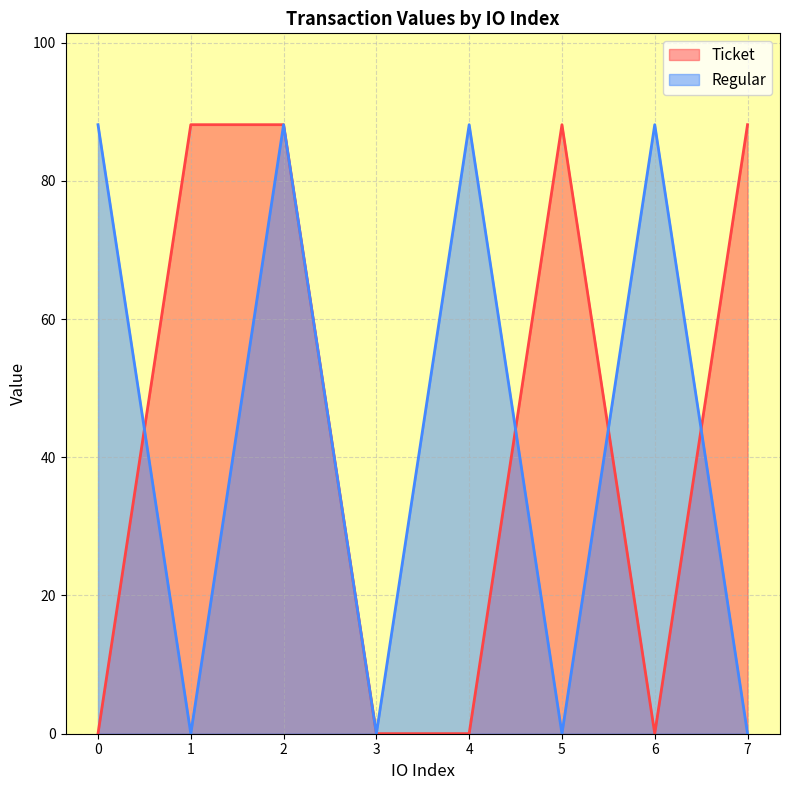

What is the average value of the Regular series?

44.1